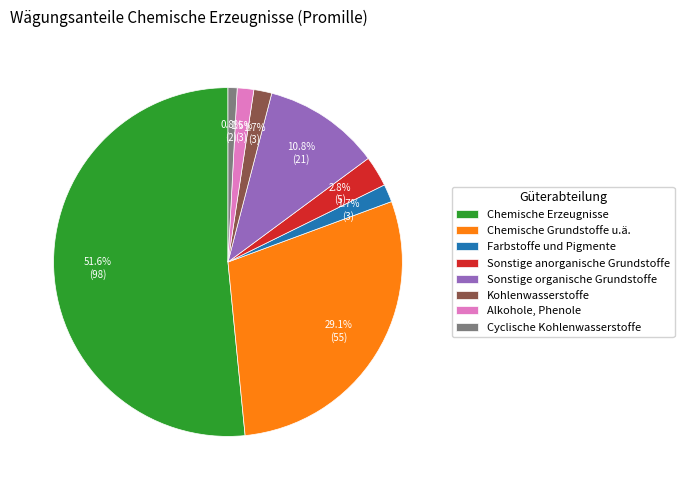

To the nearest percent, what is the difference between the Chemische Erzeugnisse and Farbstoffe und Pigmente slice percentages?

50%